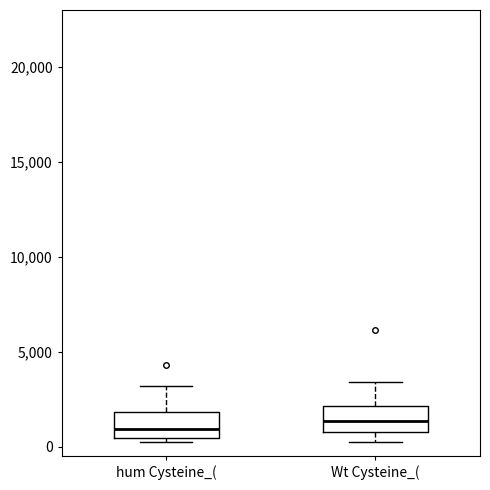

Reading left to right, transcribe this box plot: for each box, give where its median line is, the range the box spans, and where its two whiskers end, as read against the y-axis. The values are not printed on the chart, so give them approximately, as read against the axis.

hum Cysteine_(: median 1000, box 500 to 2000, whiskers 0 to 3000
Wt Cysteine_(: median 1500, box 1000 to 2000, whiskers 0 to 3500